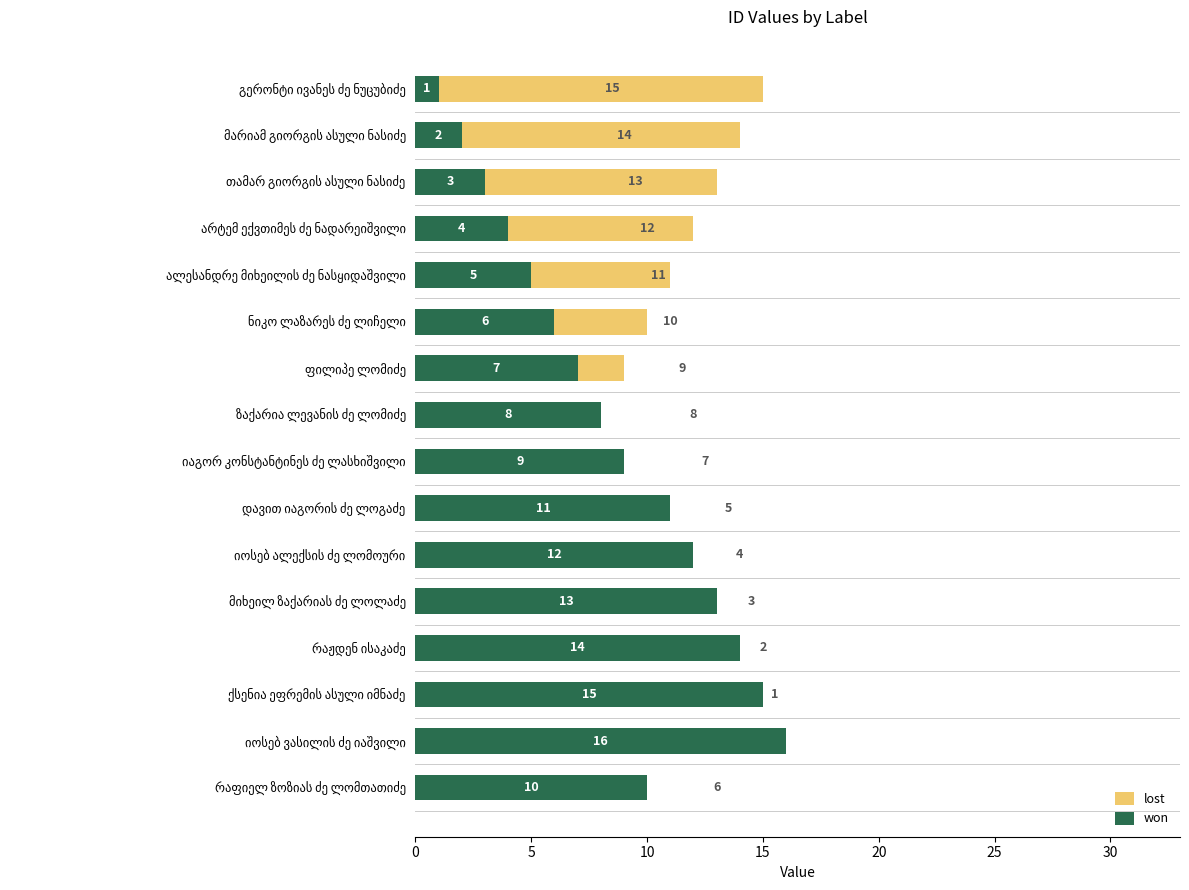

Which series has the widest spread of values?

lost